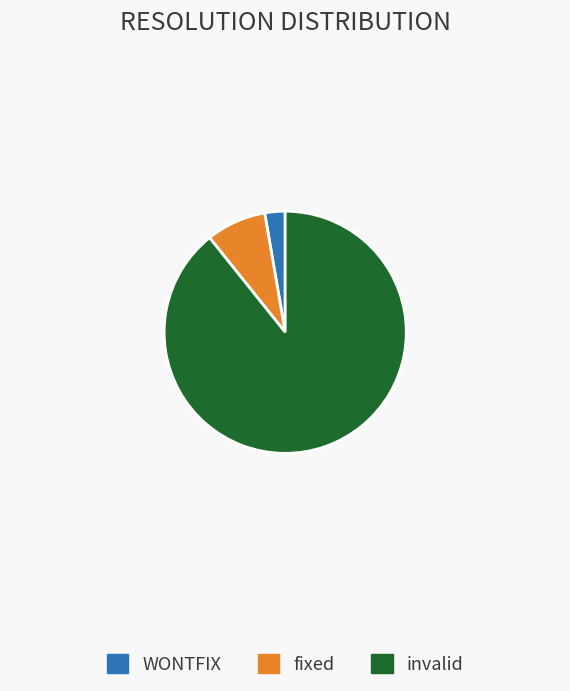

Is there a majority slice in this chart?

Yes